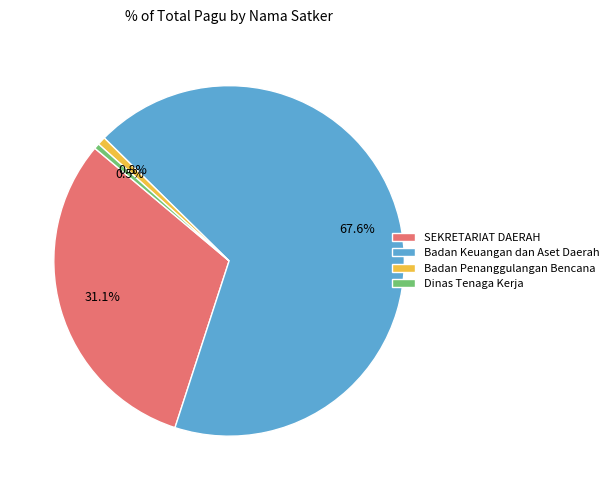

To the nearest percent, what is the difference between the largest and smallest slice percentages?

67%